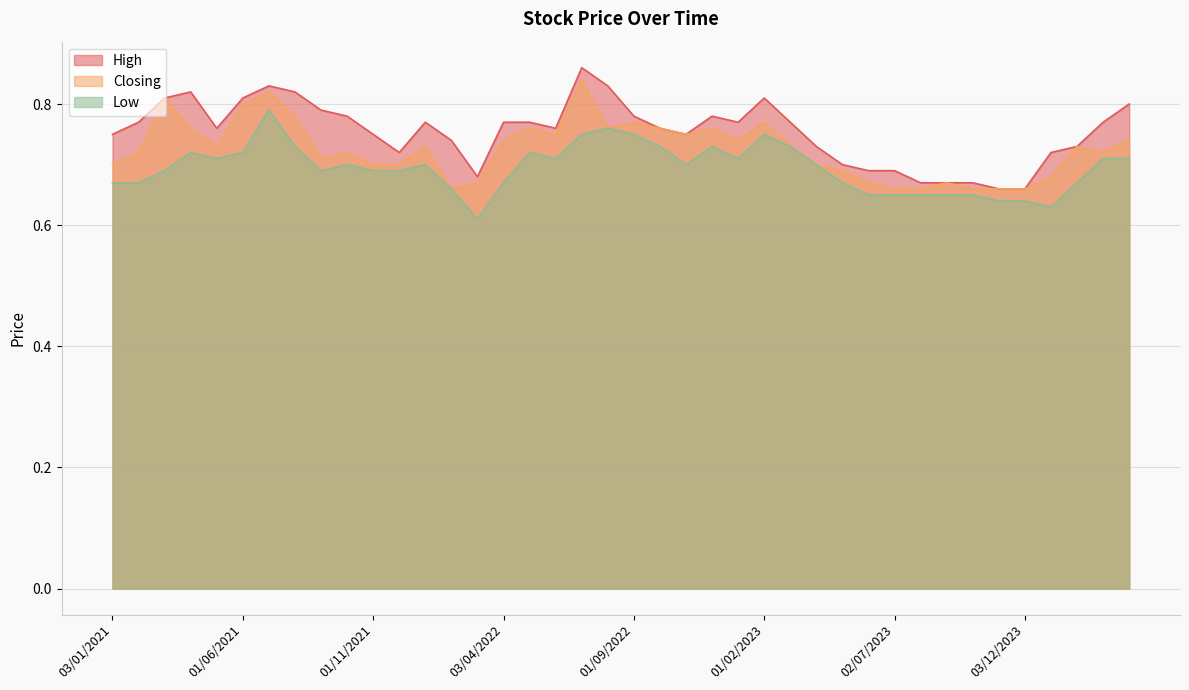

Reading left to right, extract all data points from this chart.

High: 01/04/2024=0.8	03/03/2024=0.8	01/02/2024=0.7	02/01/2024=0.7	03/12/2023=0.7	01/11/2023=0.7	01/10/2023=0.7	03/09/2023=0.7	01/08/2023=0.7	02/07/2023=0.7	04/06/2023=0.7	01/05/2023=0.7	02/04/2023=0.7	01/03/2023=0.8	01/02/2023=0.8	02/01/2023=0.8	01/12/2022=0.8	01/11/2022=0.8	02/10/2022=0.8	01/09/2022=0.8	01/08/2022=0.8	03/07/2022=0.9	01/06/2022=0.8	08/05/2022=0.8	03/04/2022=0.8	01/03/2022=0.7	01/02/2022=0.7	02/01/2022=0.8	01/12/2021=0.7	01/11/2021=0.8	03/10/2021=0.8	01/09/2021=0.8	01/08/2021=0.8	01/07/2021=0.8	01/06/2021=0.8	02/05/2021=0.8	01/04/2021=0.8	01/03/2021=0.8	01/02/2021=0.8	03/01/2021=0.8
Closing: 01/04/2024=0.7	03/03/2024=0.7	01/02/2024=0.7	02/01/2024=0.7	03/12/2023=0.7	01/11/2023=0.7	01/10/2023=0.7	03/09/2023=0.7	01/08/2023=0.7	02/07/2023=0.7	04/06/2023=0.7	01/05/2023=0.7	02/04/2023=0.7	01/03/2023=0.7	01/02/2023=0.8	02/01/2023=0.7	01/12/2022=0.8	01/11/2022=0.8	02/10/2022=0.8	01/09/2022=0.8	01/08/2022=0.8	03/07/2022=0.8	01/06/2022=0.8	08/05/2022=0.8	03/04/2022=0.7	01/03/2022=0.7	01/02/2022=0.7	02/01/2022=0.7	01/12/2021=0.7	01/11/2021=0.7	03/10/2021=0.7	01/09/2021=0.7	01/08/2021=0.8	01/07/2021=0.8	01/06/2021=0.8	02/05/2021=0.7	01/04/2021=0.8	01/03/2021=0.8	01/02/2021=0.7	03/01/2021=0.7
Low: 01/04/2024=0.7	03/03/2024=0.7	01/02/2024=0.7	02/01/2024=0.6	03/12/2023=0.6	01/11/2023=0.6	01/10/2023=0.7	03/09/2023=0.7	01/08/2023=0.7	02/07/2023=0.7	04/06/2023=0.7	01/05/2023=0.7	02/04/2023=0.7	01/03/2023=0.7	01/02/2023=0.8	02/01/2023=0.7	01/12/2022=0.7	01/11/2022=0.7	02/10/2022=0.7	01/09/2022=0.8	01/08/2022=0.8	03/07/2022=0.8	01/06/2022=0.7	08/05/2022=0.7	03/04/2022=0.7	01/03/2022=0.6	01/02/2022=0.7	02/01/2022=0.7	01/12/2021=0.7	01/11/2021=0.7	03/10/2021=0.7	01/09/2021=0.7	01/08/2021=0.7	01/07/2021=0.8	01/06/2021=0.7	02/05/2021=0.7	01/04/2021=0.7	01/03/2021=0.7	01/02/2021=0.7	03/01/2021=0.7